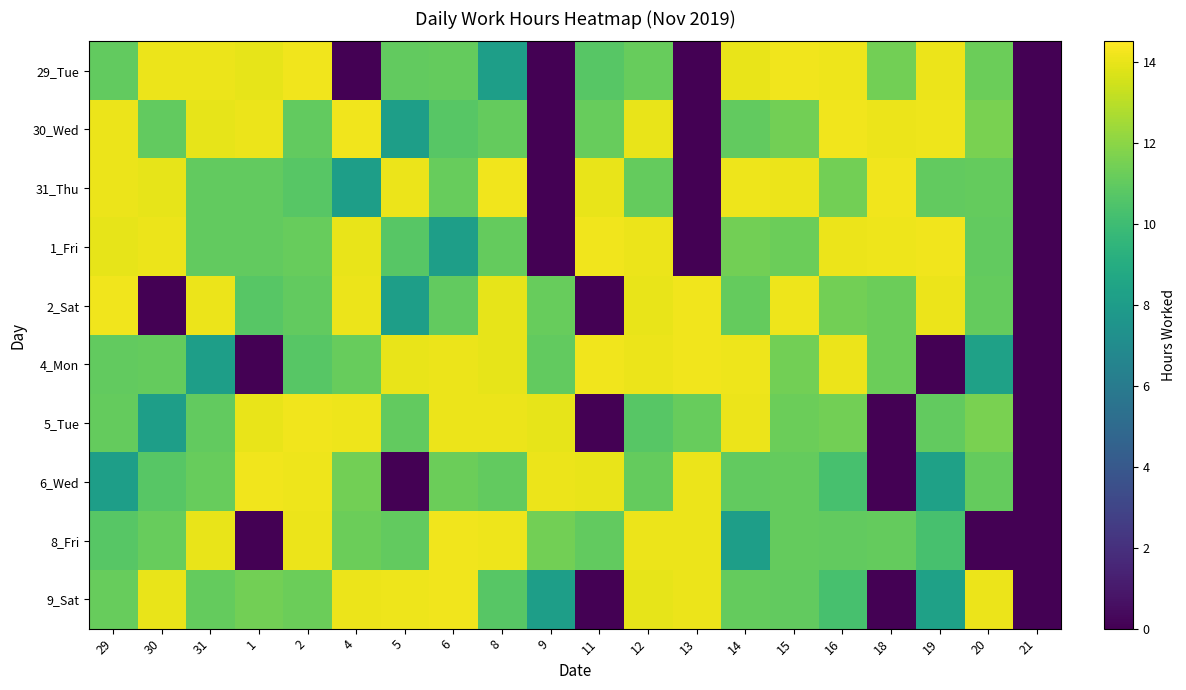

Reading left to right, list all the values displayed in this chart.

29_Tue: 29=11.0	30=14.1	31=14.1	1=14.0	2=14.2	4=0.0	5=11.0	6=11.1	8=8.1	9=0.0	11=10.8	12=11.2	13=0.0	14=14.0	15=14.2	16=14.1	18=11.4	19=14.1	20=11.2	21=0.0
30_Wed: 29=14.1	30=11.0	31=14.0	1=14.1	2=11.0	4=14.2	5=8.1	6=10.8	8=11.1	9=0.0	11=11.2	12=14.0	13=0.0	14=11.0	15=11.4	16=14.2	18=14.1	19=14.1	20=11.6	21=0.0
31_Thu: 29=14.1	30=14.0	31=11.0	1=11.0	2=10.8	4=8.1	5=14.1	6=11.2	8=14.2	9=0.0	11=14.0	12=11.1	13=0.0	14=14.1	15=14.1	16=11.4	18=14.2	19=11.0	20=11.1	21=0.0
1_Fri: 29=14.0	30=14.1	31=11.0	1=11.0	2=11.2	4=14.0	5=10.8	6=8.1	8=11.1	9=0.0	11=14.2	12=14.1	13=0.0	14=11.4	15=11.2	16=14.1	18=14.1	19=14.2	20=11.0	21=0.0
2_Sat: 29=14.2	30=0.0	31=14.1	1=10.8	2=11.0	4=14.1	5=8.1	6=11.0	8=14.0	9=11.2	11=0.0	12=14.0	13=14.2	14=11.1	15=14.1	16=11.4	18=11.2	19=14.1	20=11.1	21=0.0
4_Mon: 29=11.0	30=11.1	31=8.1	1=0.0	2=10.8	4=11.2	5=14.0	6=14.1	8=14.0	9=11.0	11=14.2	12=14.1	13=14.2	14=14.1	15=11.4	16=14.1	18=11.2	19=0.0	20=8.3	21=0.0
5_Tue: 29=11.1	30=8.1	31=11.0	1=14.0	2=14.2	4=14.1	5=11.0	6=14.1	8=14.1	9=14.0	11=0.0	12=10.8	13=11.2	14=14.1	15=11.2	16=11.4	18=0.0	19=11.0	20=11.6	21=0.0
6_Wed: 29=8.1	30=10.8	31=11.2	1=14.2	2=14.1	4=11.4	5=0.0	6=11.2	8=11.0	9=14.1	11=14.0	12=11.1	13=14.1	14=11.0	15=11.1	16=10.3	18=0.0	19=8.3	20=11.1	21=0.0
8_Fri: 29=10.8	30=11.2	31=14.0	1=0.0	2=14.1	4=11.2	5=11.0	6=14.2	8=14.1	9=11.4	11=11.0	12=14.1	13=14.1	14=8.1	15=11.1	16=11.0	18=11.1	19=10.3	20=0.0	21=0.0
9_Sat: 29=11.2	30=14.0	31=11.1	1=11.4	2=11.2	4=14.1	5=14.1	6=14.2	8=10.8	9=8.1	11=0.0	12=14.0	13=14.1	14=11.1	15=11.0	16=10.3	18=0.0	19=8.3	20=14.1	21=0.0